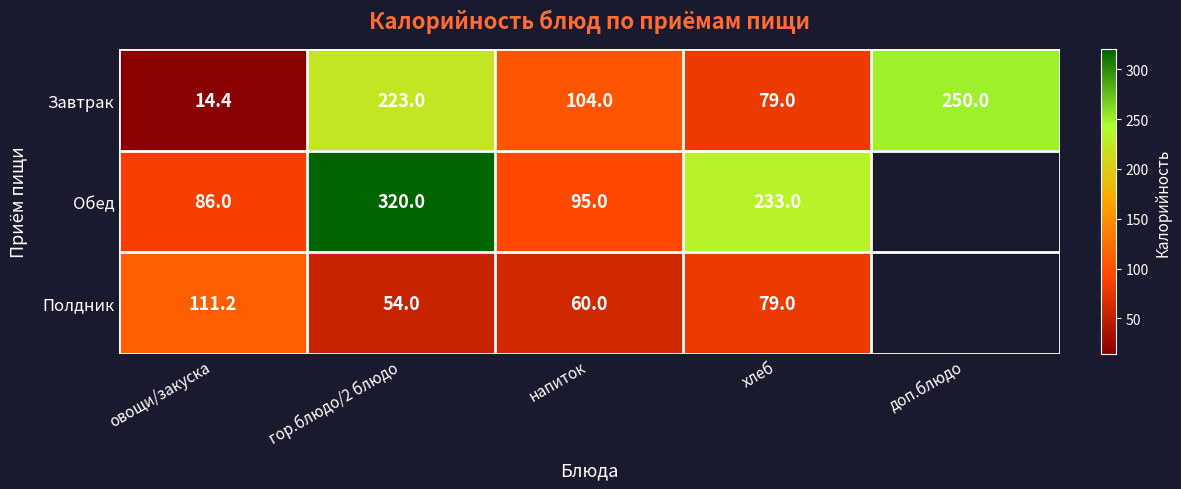

At which label does Завтрак first exceed 104?

гор.блюдо/2 блюдо